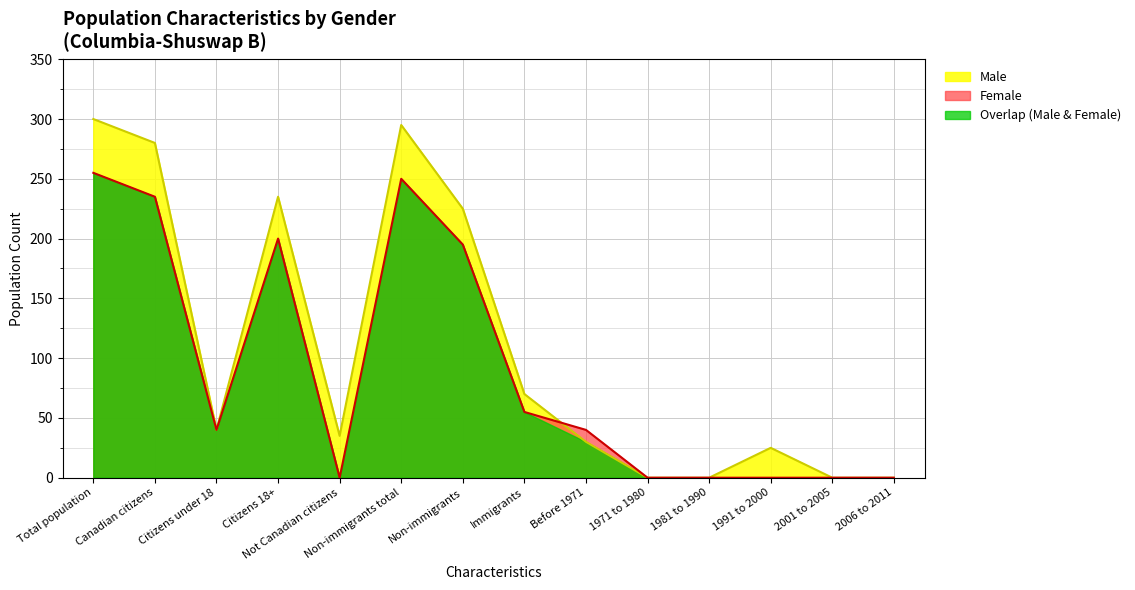

List the series in order of their overall mean, highest first.

Male, Female